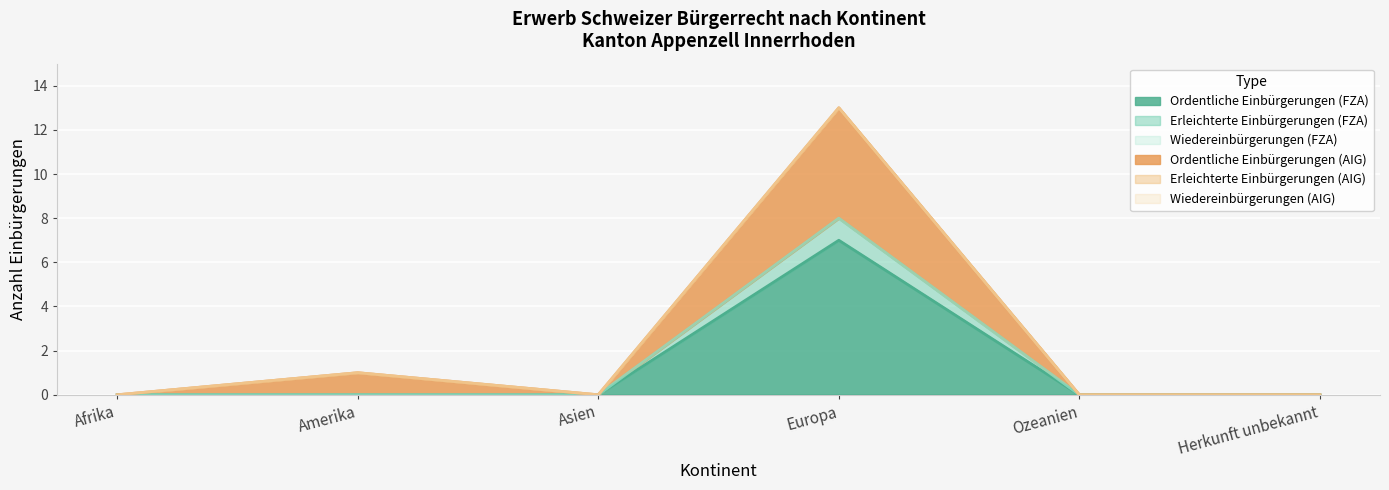

Which series changed the most between Amerika and Herkunft unbekannt?

Ordentliche Einbürgerungen (AIG)